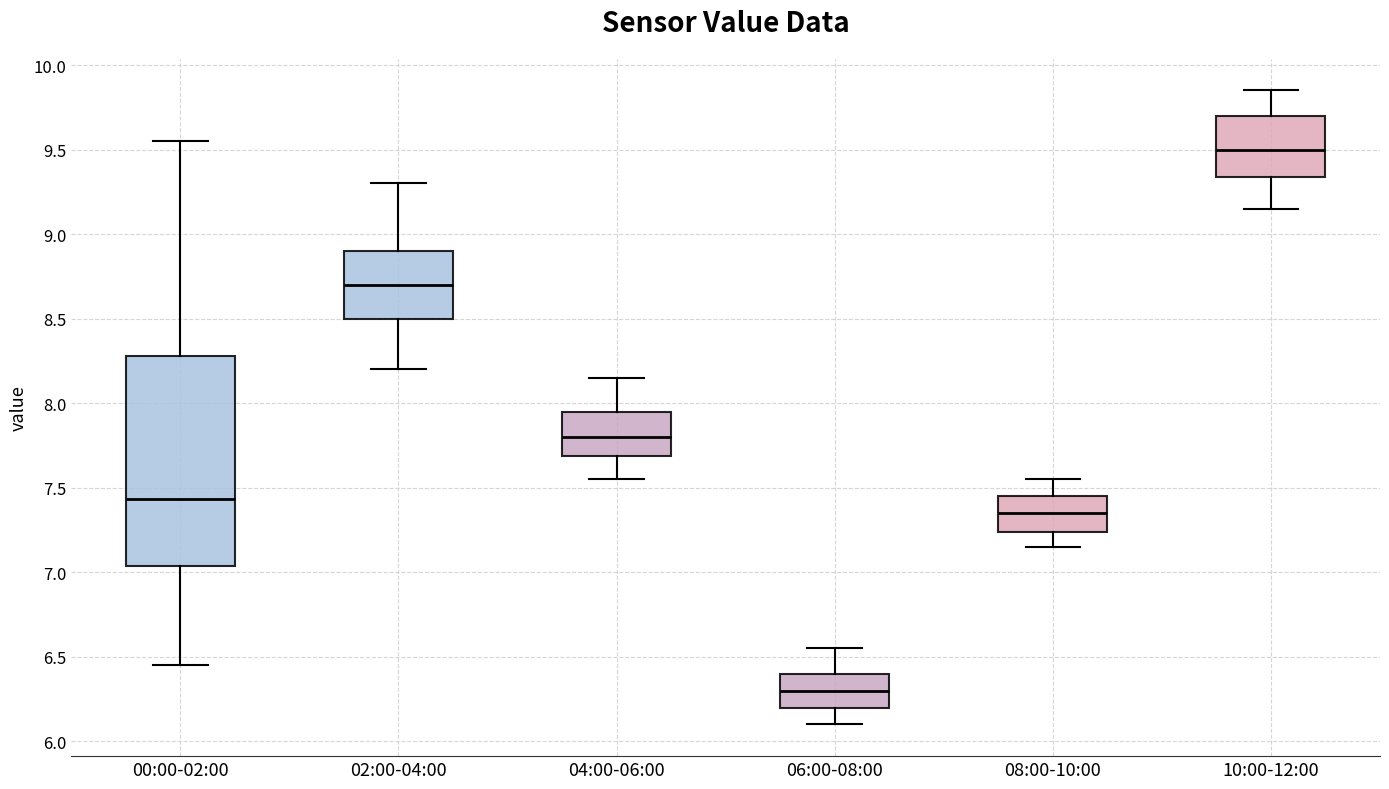

Which box's median line is the lowest?

06:00-08:00